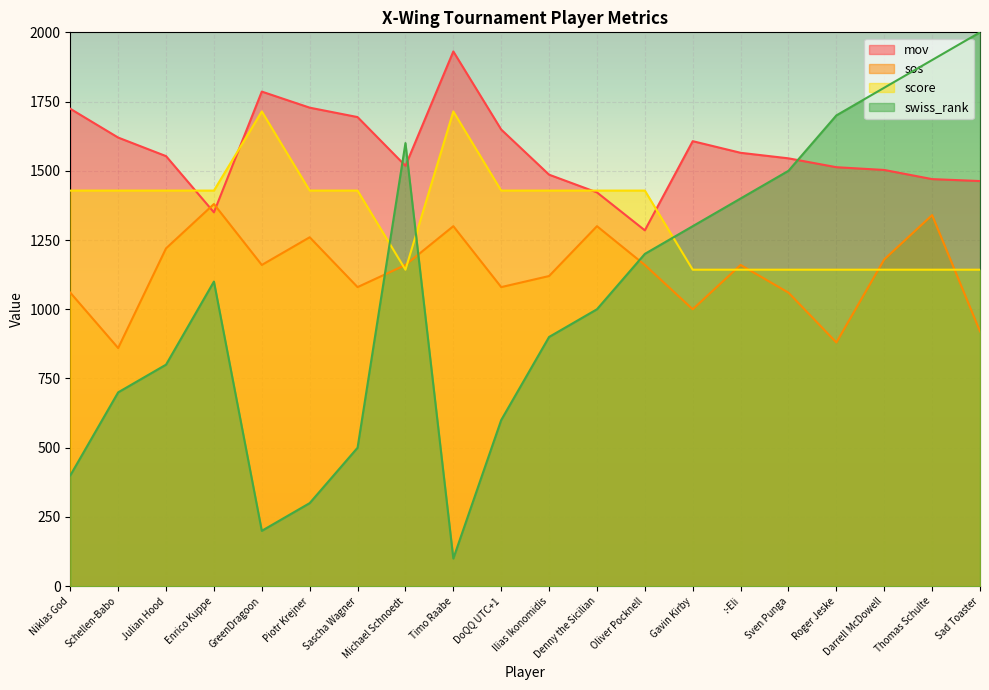

How many lines are shown in the chart?

4